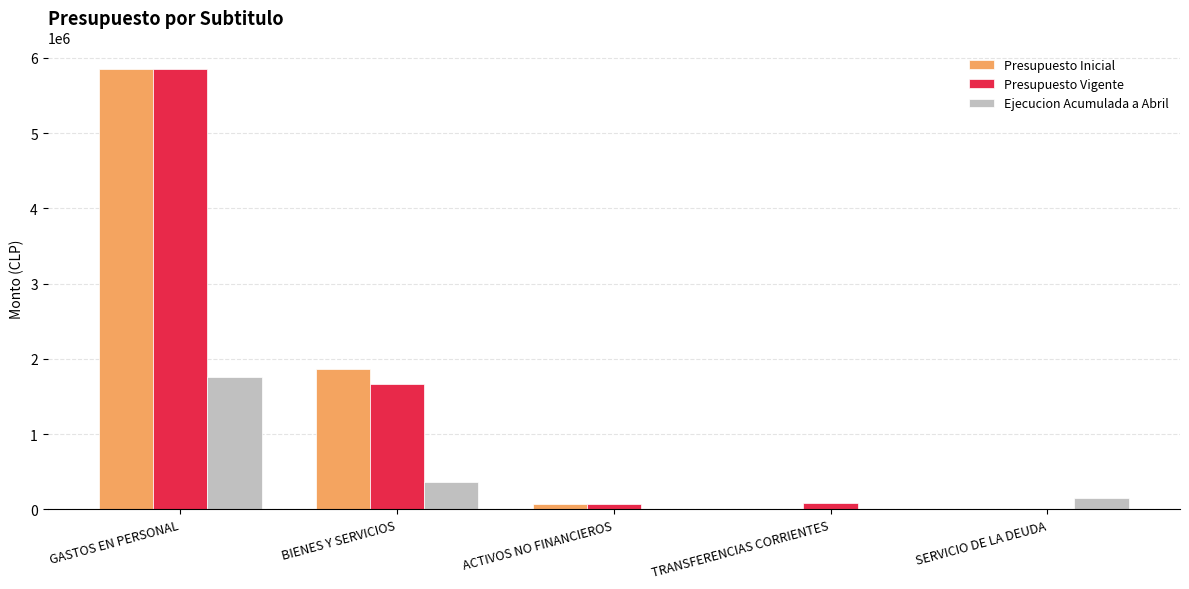

What is the sum of all Ejecucion Acumulada a Abril values?

2281037